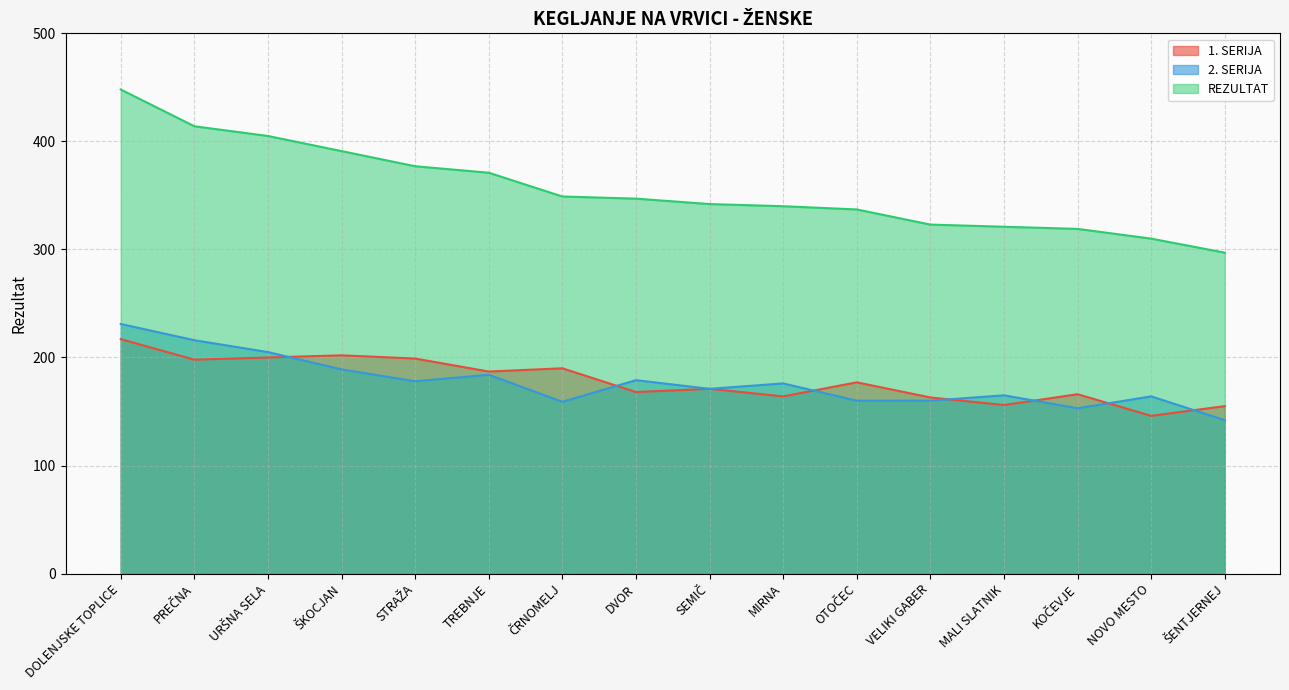

At which category does 1. SERIJA reach its first local valley?

PREČNA